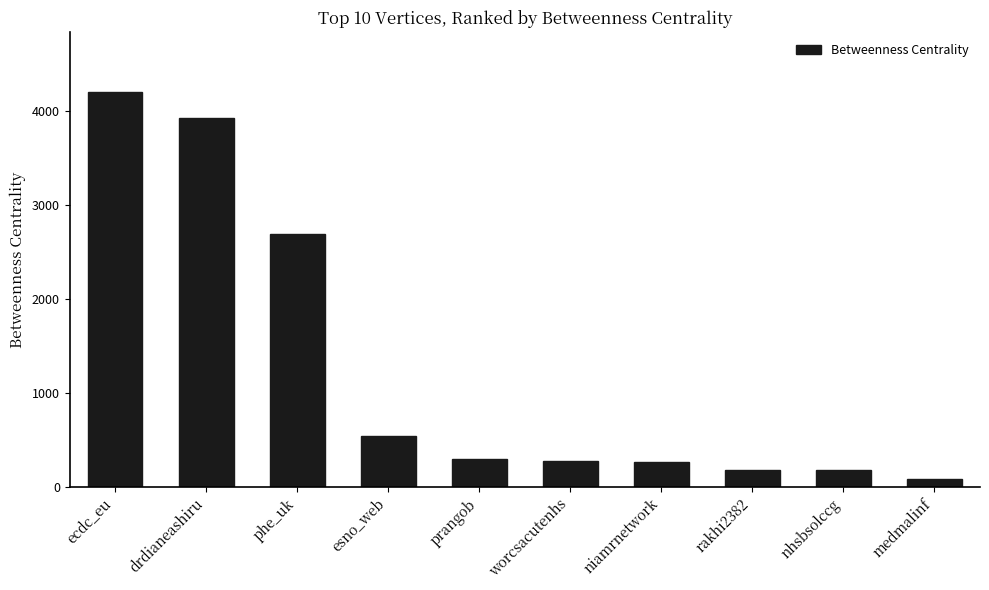

Which label corresponds to the smallest value in the chart?

medmalinf